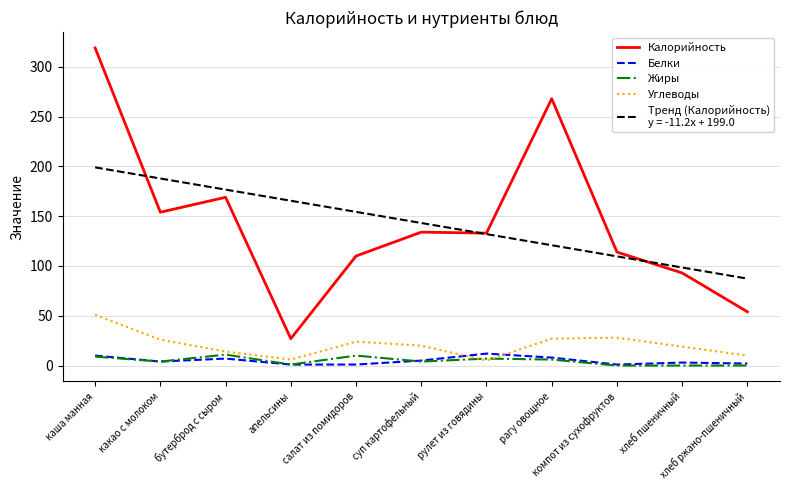

What is the greatest value displayed?

319.0